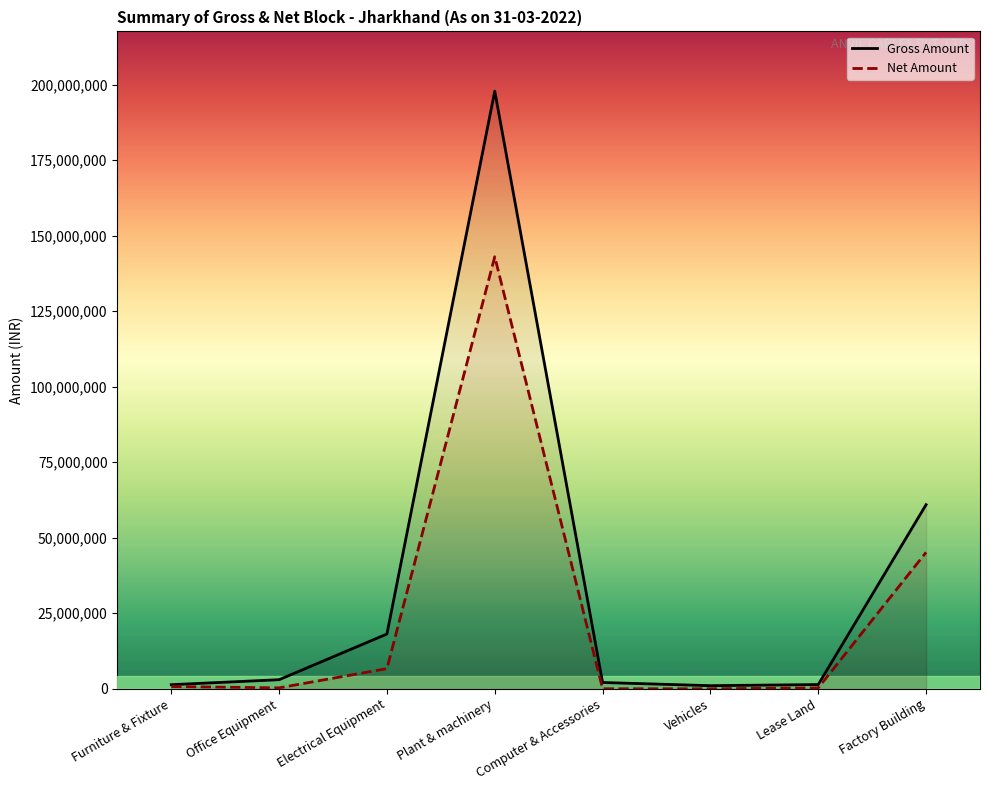

Rank the series by their average value, from highest to lowest.

Gross Amount, Net Amount